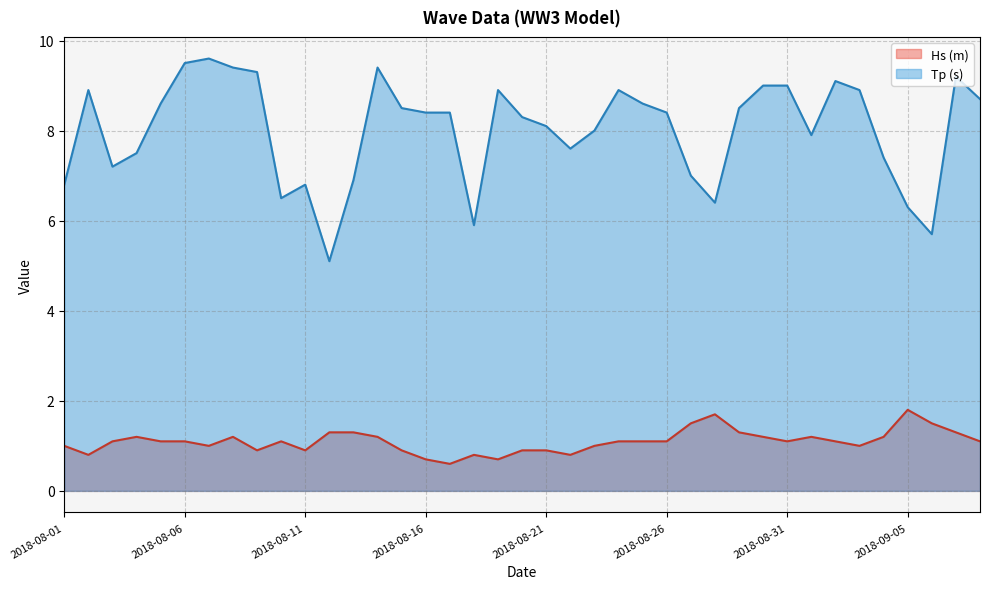

Which series has the largest range (max minus min)?

Tp (s)